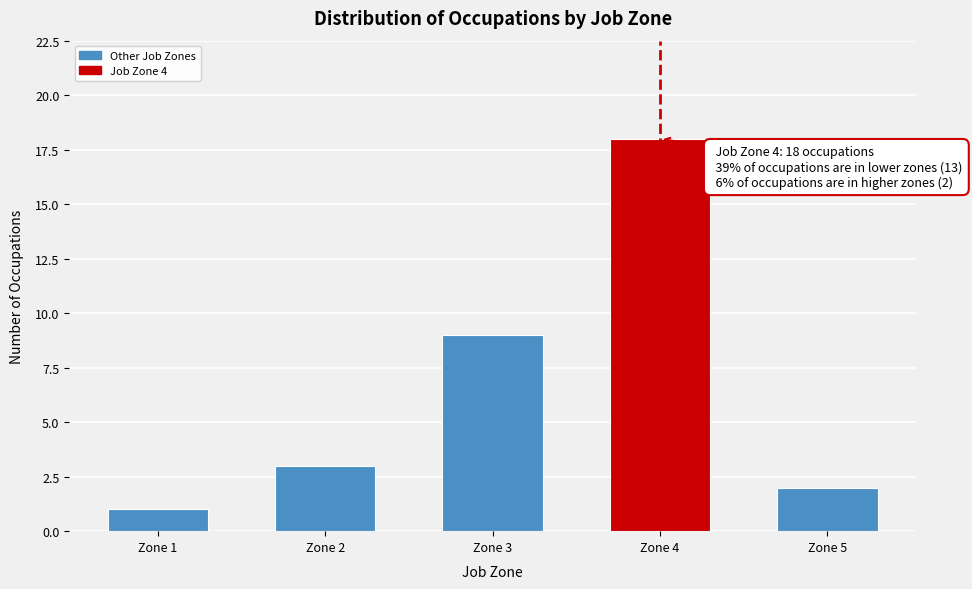

Reading left to right, what are all the values shown in this chart?

1	3	9	18	2